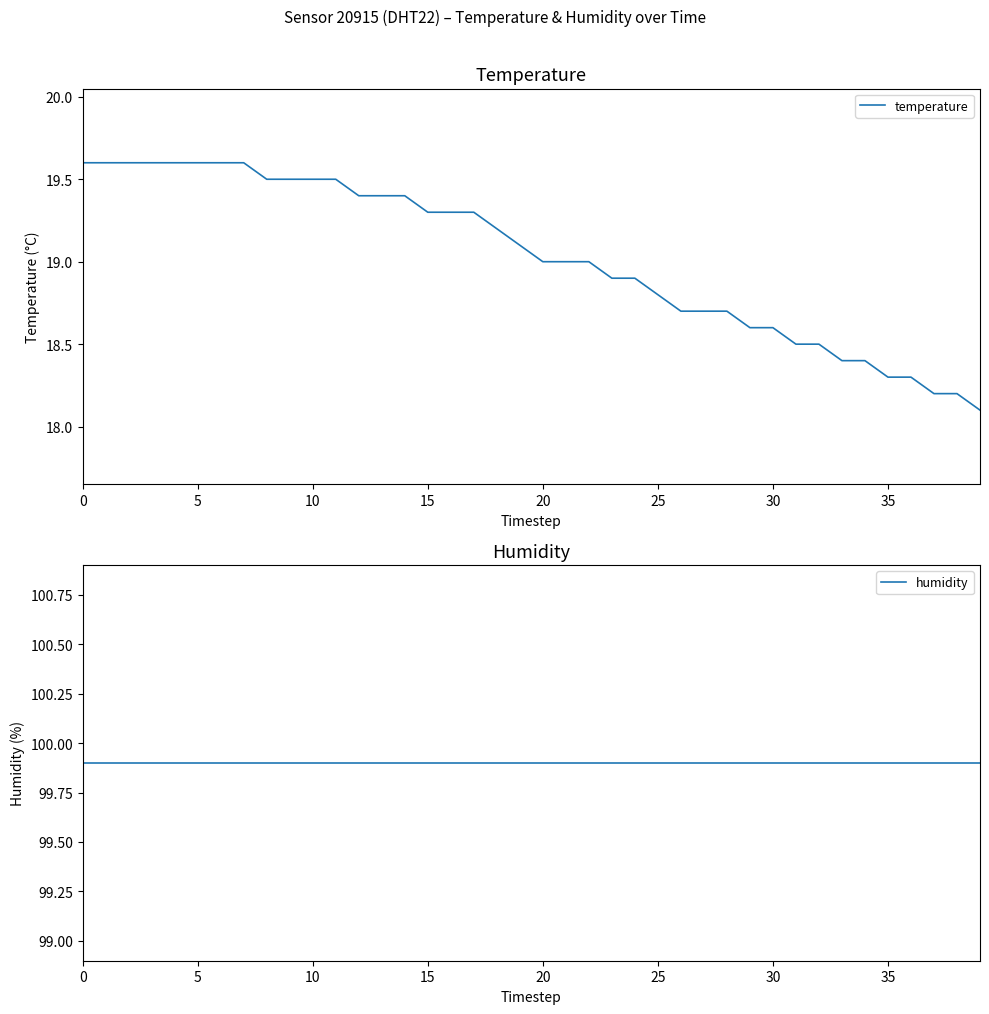

What is the sum of the humidity values at 16 and 25?

199.8